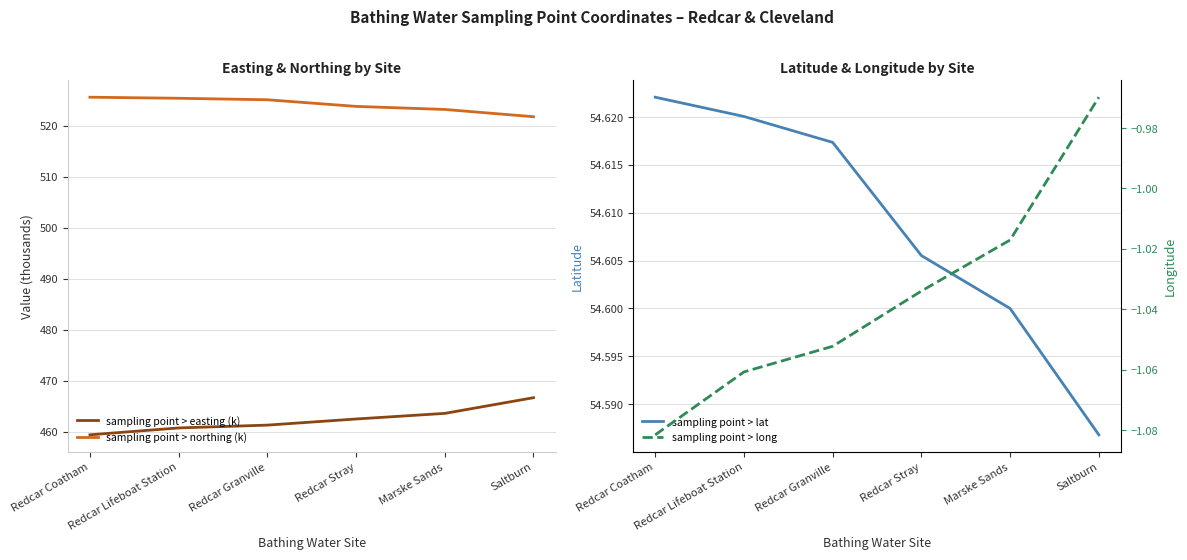

What is the average value of the sampling point > northing (k) series?

524.1